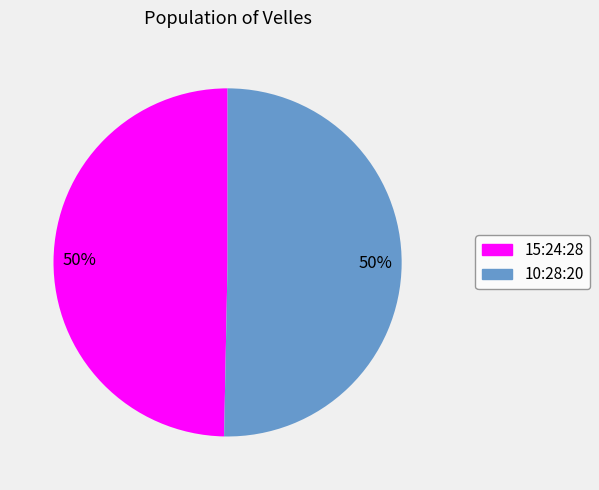

True or false: 10:28:20 accounts for 50% of the total.

True